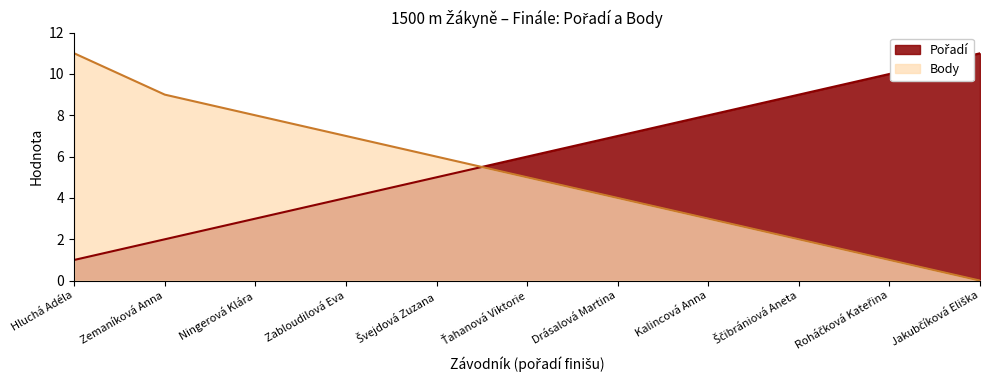

What is the label of the 7th point from the left?

Drásalová Martina